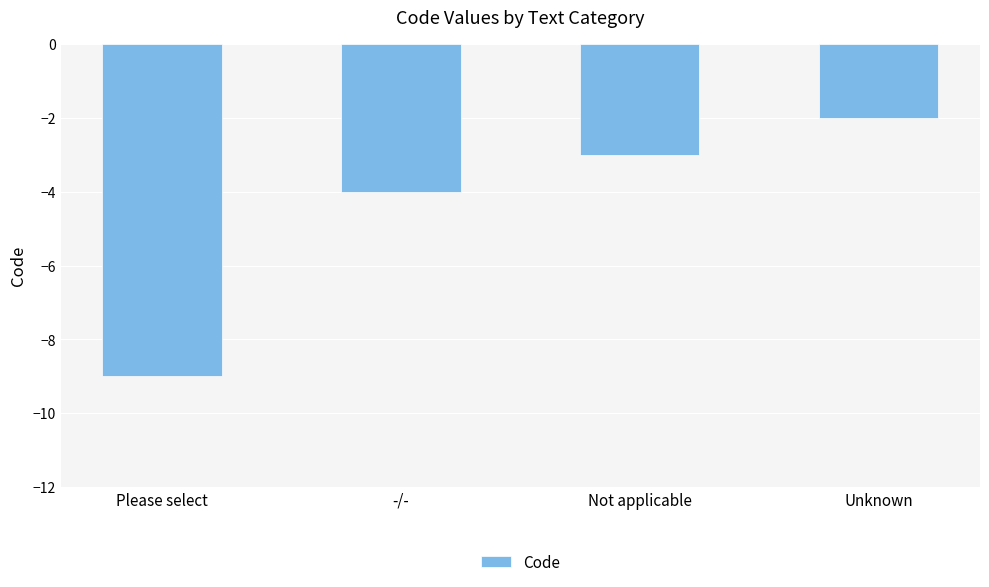

Does the chart contain any negative values?

Yes